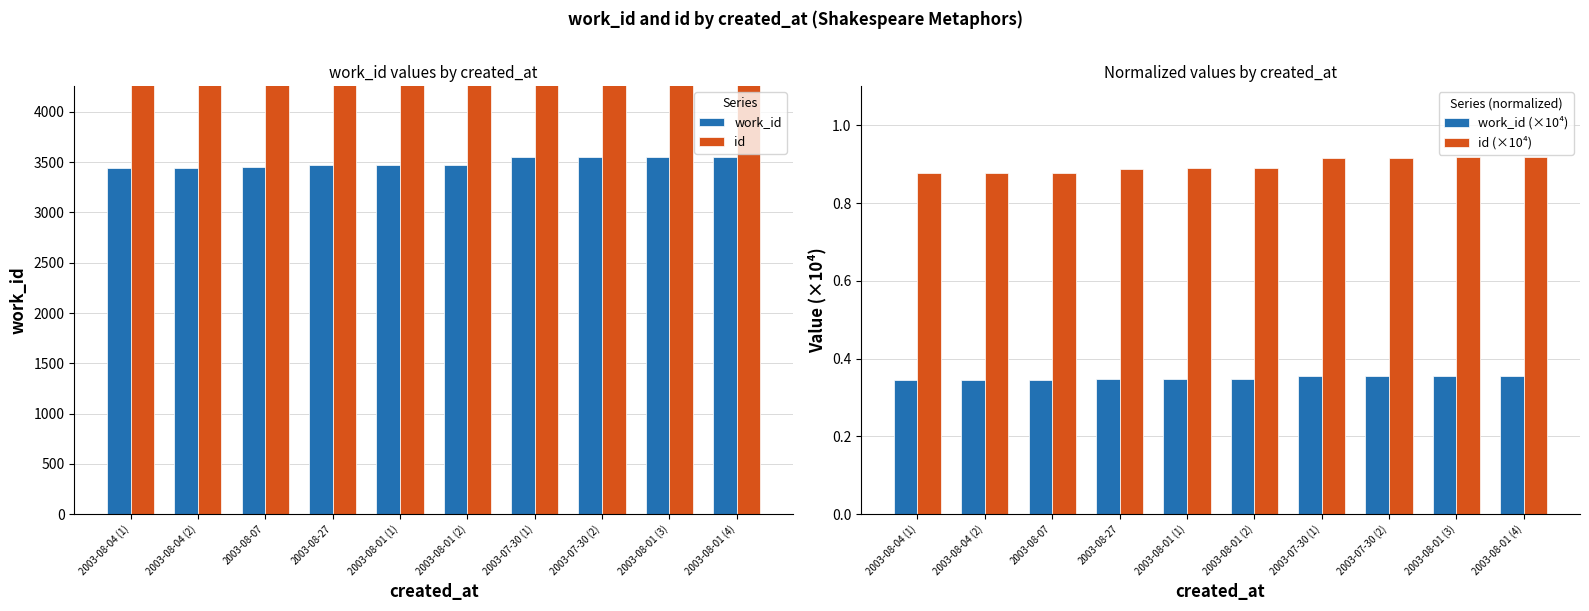

Count the number of data series in this chart.

4